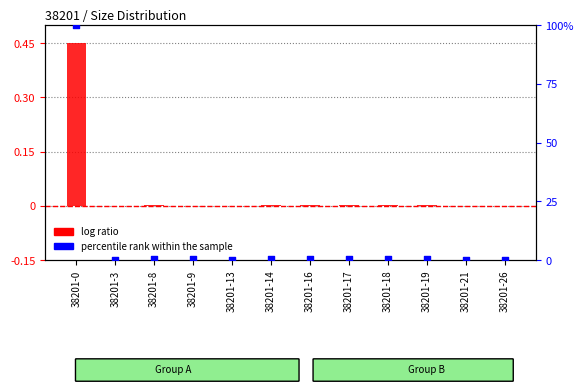

What are all the series names shown in the legend?

log ratio, percentile rank within the sample